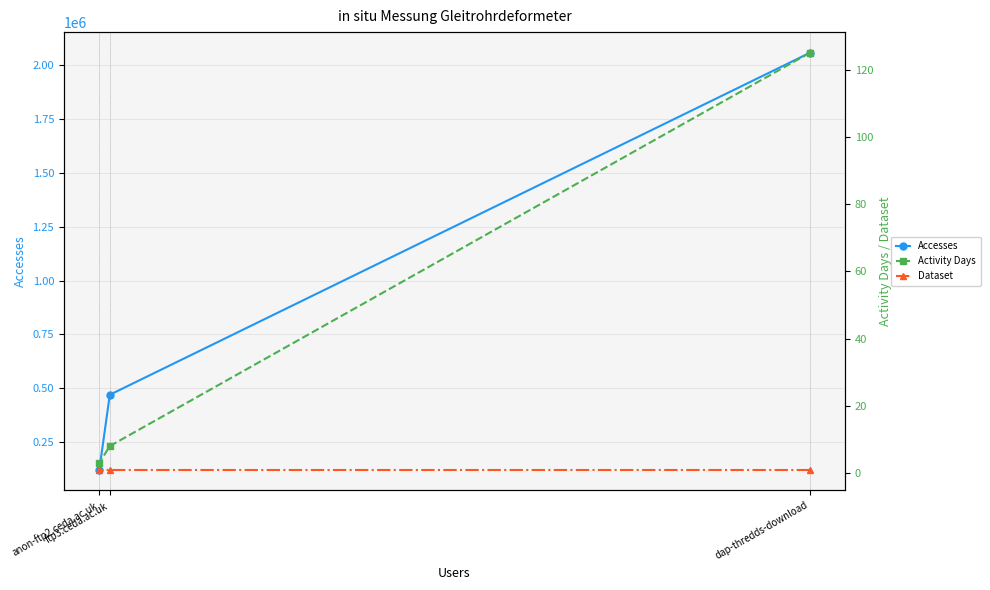

List the labels in order of Activity Days value, smallest first.

anon-ftp2.ceda.ac.uk, ftp3.ceda.ac.uk, dap-thredds-download